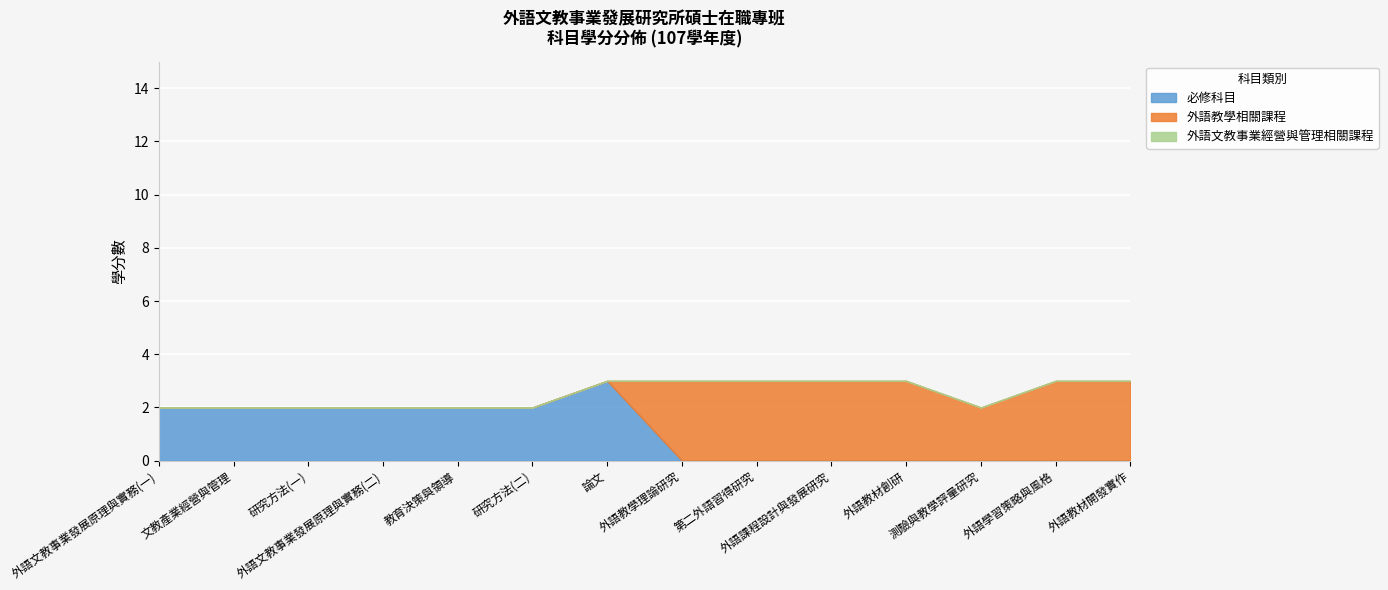

How many 必修科目 values are between 0 and 2?

13